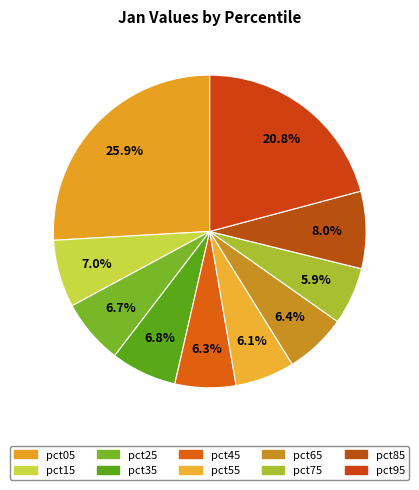

To the nearest percent, what portion does pct35 represent?

7%